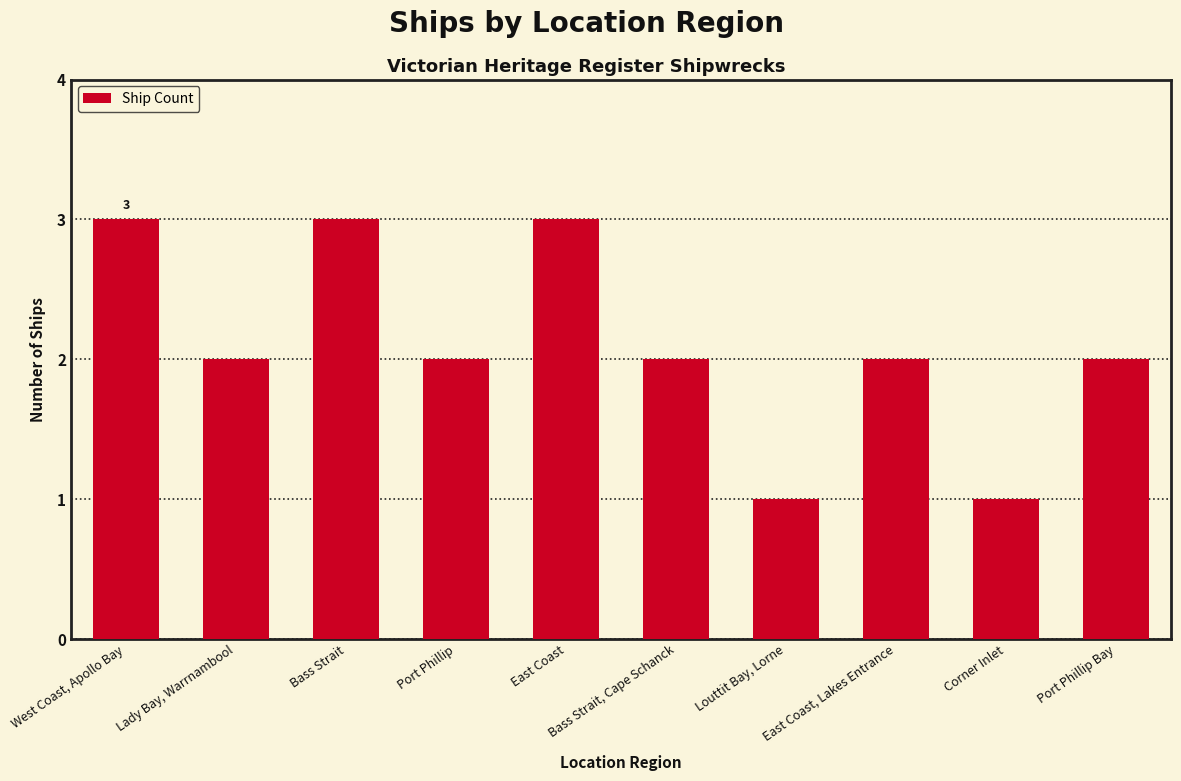

What value does the data have at Bass Strait?

3